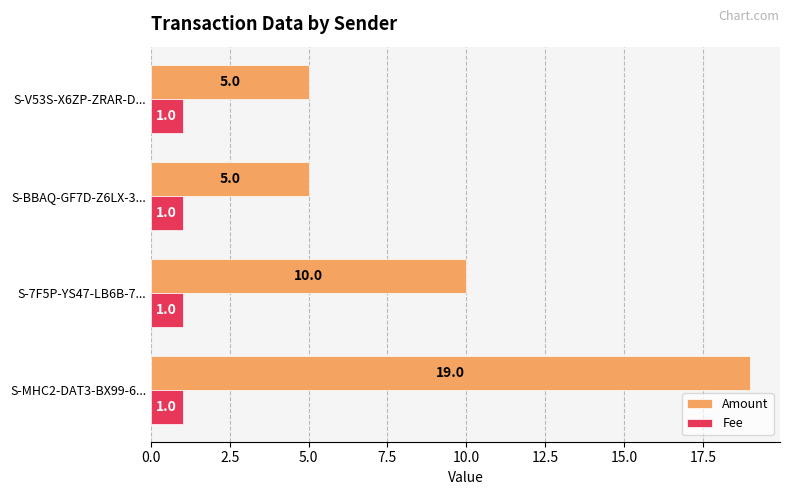

What is the difference between the highest and lowest values at S-V53S-X6ZP-ZRAR-D...?

4